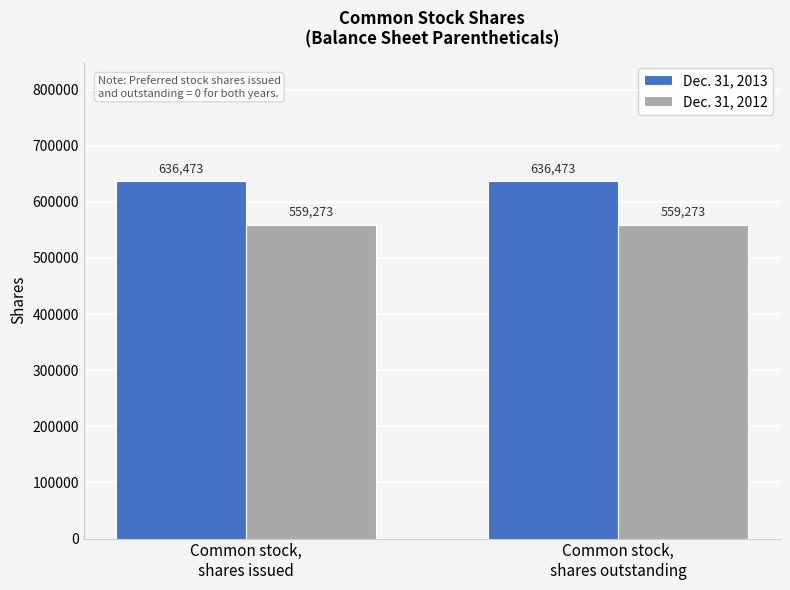

How many series are shown in this chart?

2